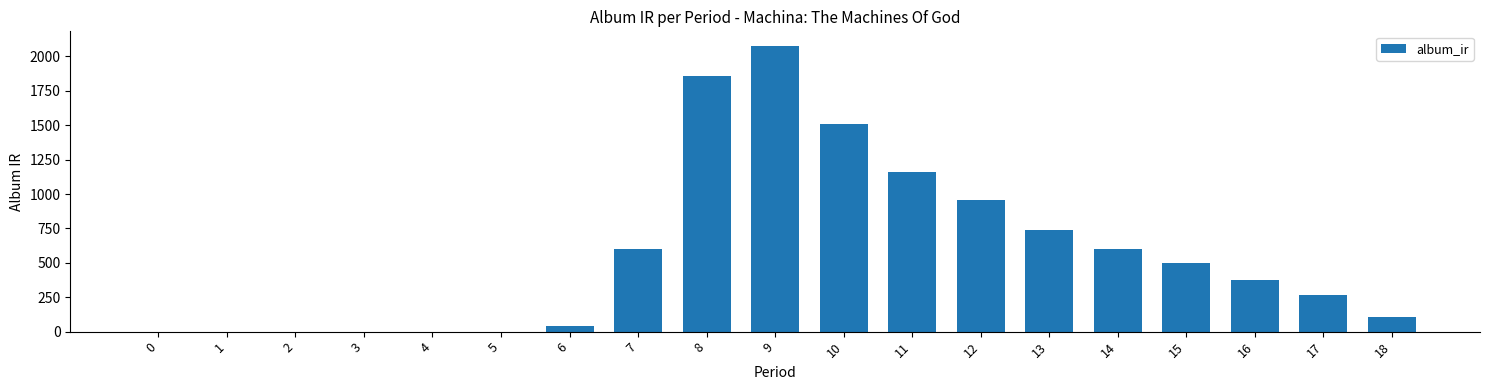

How many values exceed 376?

10